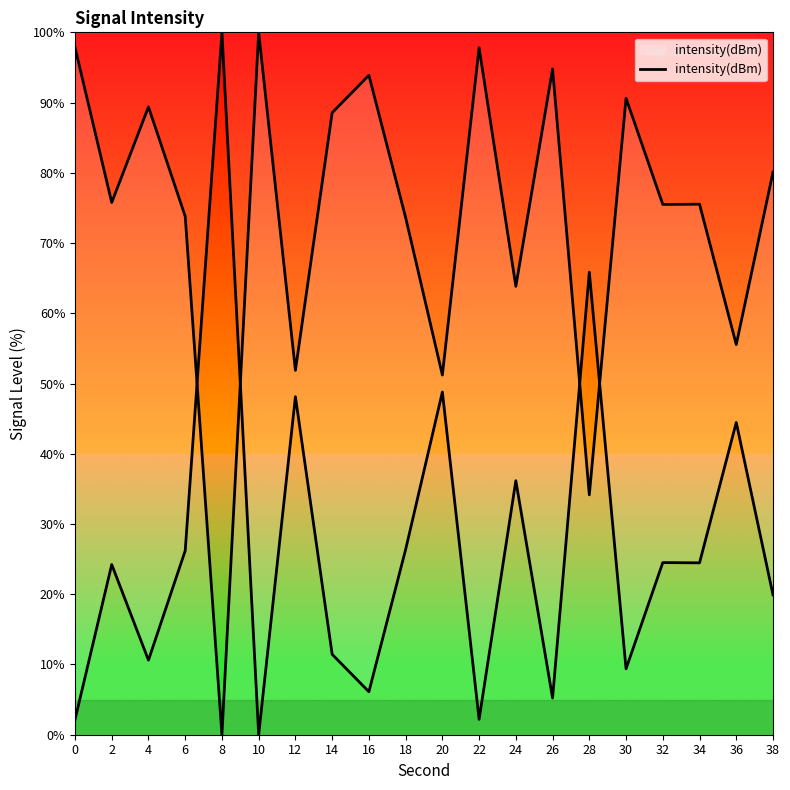

How many distinct data groups are displayed?

1